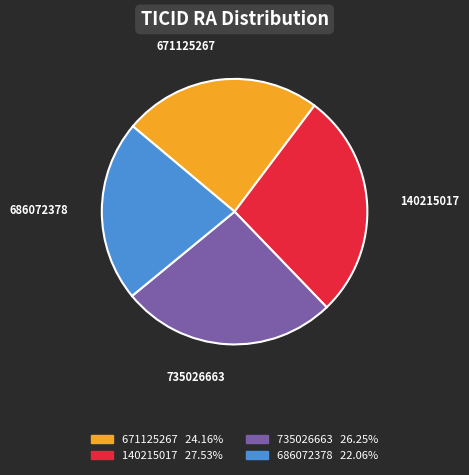

Is it true that 735026663 is 26% of the pie?

True